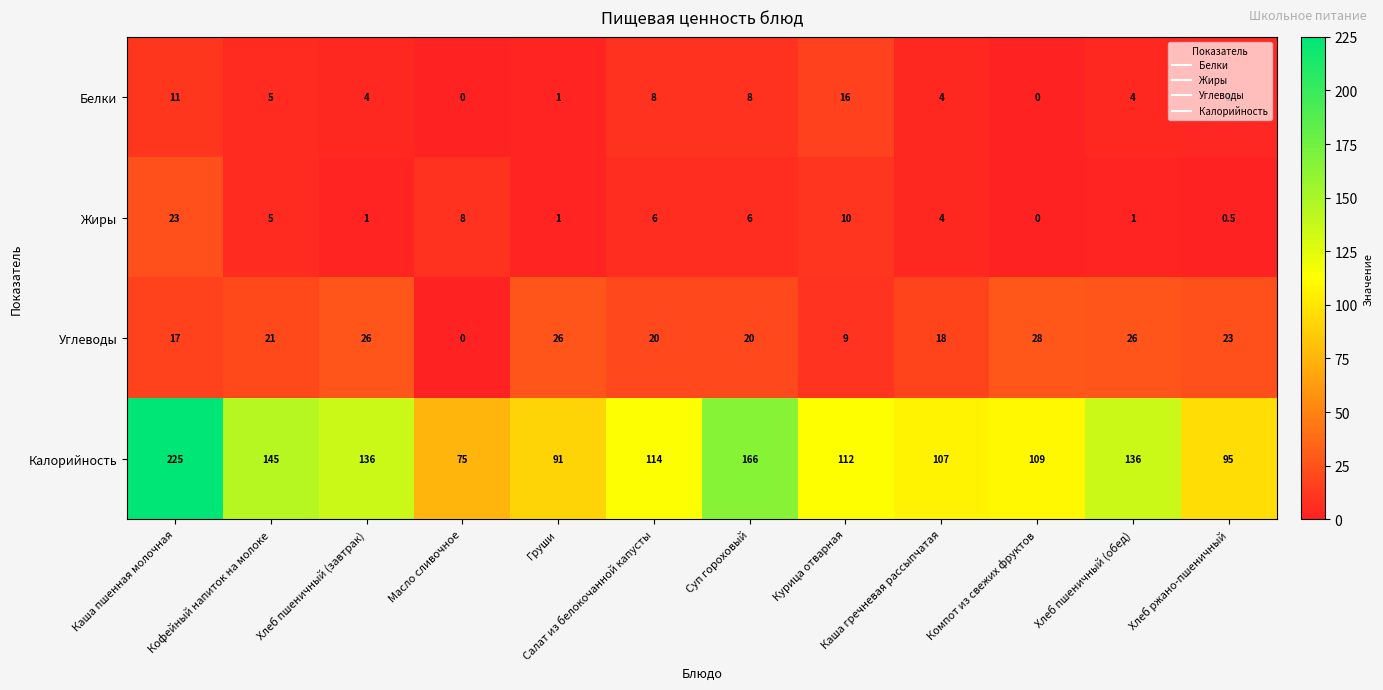

What is the approximate value of Калорийность at Кофейный напиток на молоке?

145.0